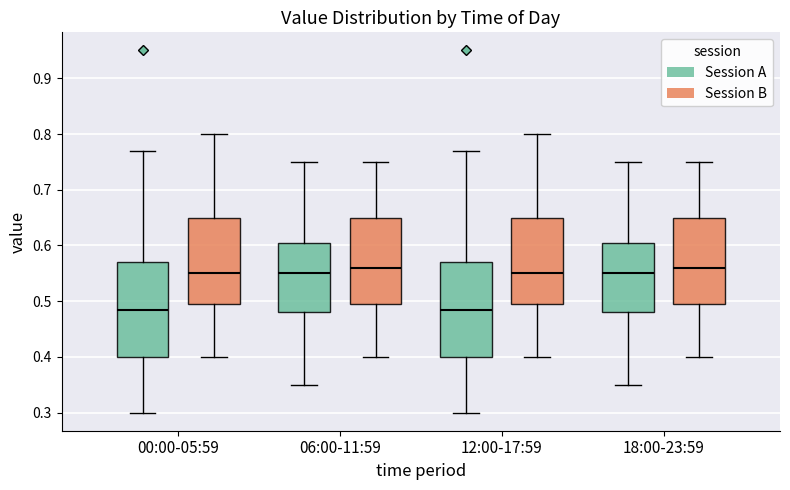

Reading left to right, read every box against the y-axis: the position of its median line, the range the box covers, and the ends of its whiskers. The values are not printed on the chart, so give them approximately, as read against the axis.

00:00-05:59 (Session A): median 0.49, box 0.40 to 0.57, whiskers 0.30 to 0.77
00:00-05:59 (Session B): median 0.55, box 0.50 to 0.65, whiskers 0.40 to 0.80
06:00-11:59 (Session A): median 0.55, box 0.48 to 0.61, whiskers 0.35 to 0.75
06:00-11:59 (Session B): median 0.56, box 0.50 to 0.65, whiskers 0.40 to 0.75
12:00-17:59 (Session A): median 0.49, box 0.40 to 0.57, whiskers 0.30 to 0.77
12:00-17:59 (Session B): median 0.55, box 0.50 to 0.65, whiskers 0.40 to 0.80
18:00-23:59 (Session A): median 0.55, box 0.48 to 0.61, whiskers 0.35 to 0.75
18:00-23:59 (Session B): median 0.56, box 0.50 to 0.65, whiskers 0.40 to 0.75